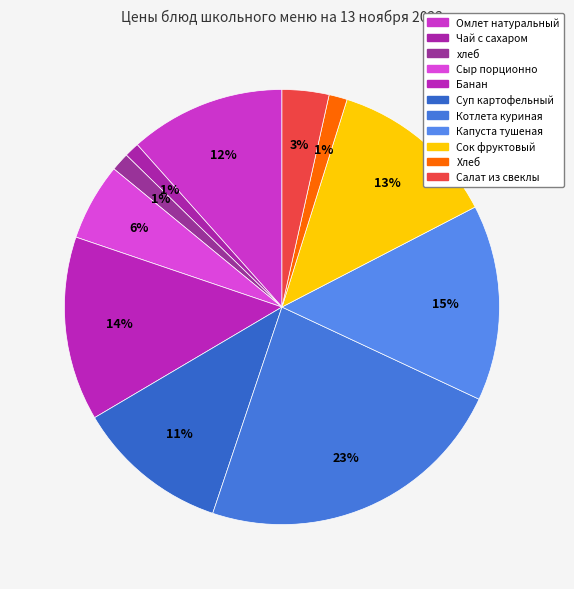

What is the ratio of the value at Котлета куриная to the value at Сок фруктовый?

1.8